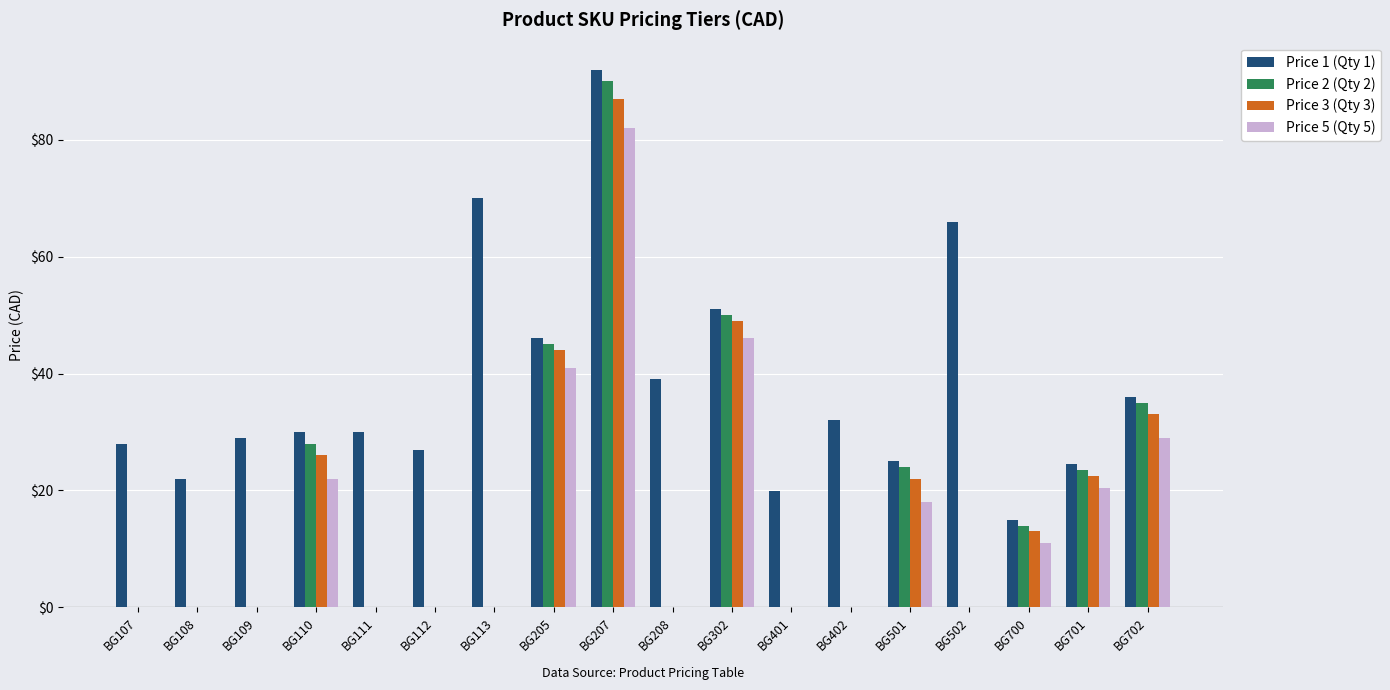

Count the number of categories in the chart.

18